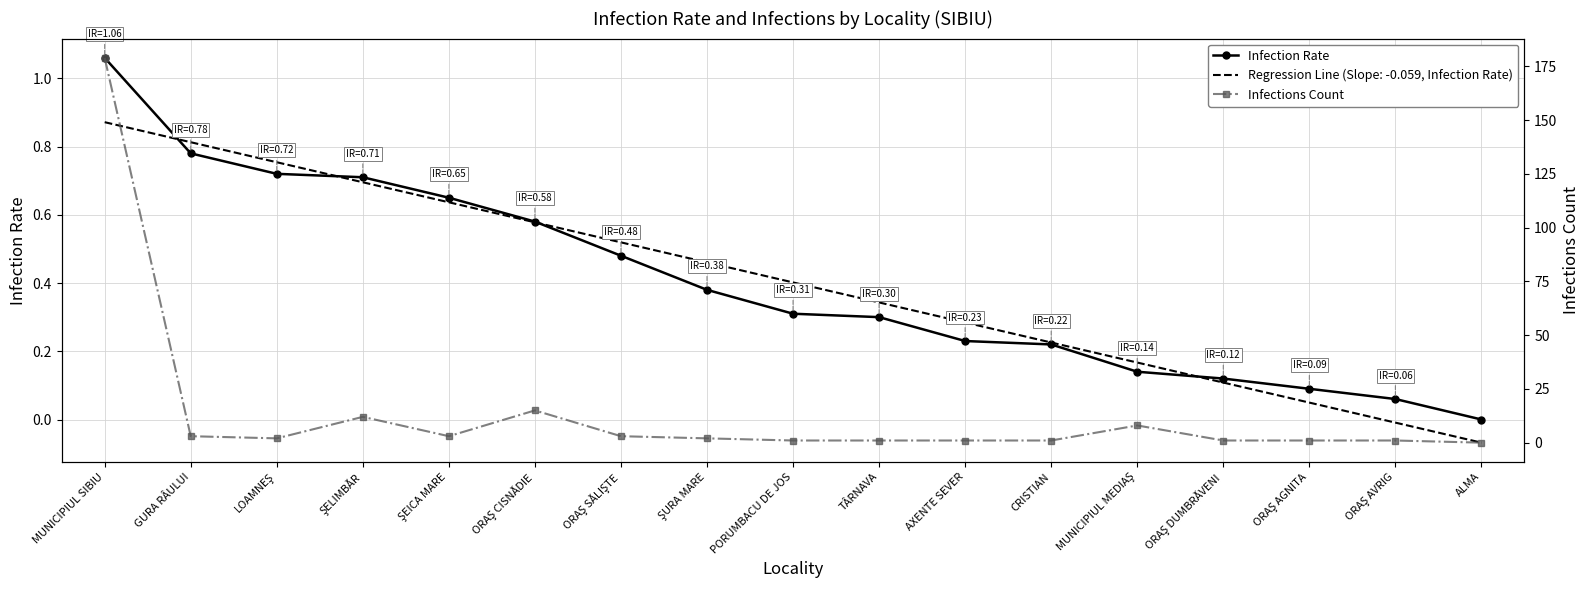

What is the label of the 3rd point from the right?

ORAŞ AGNITA